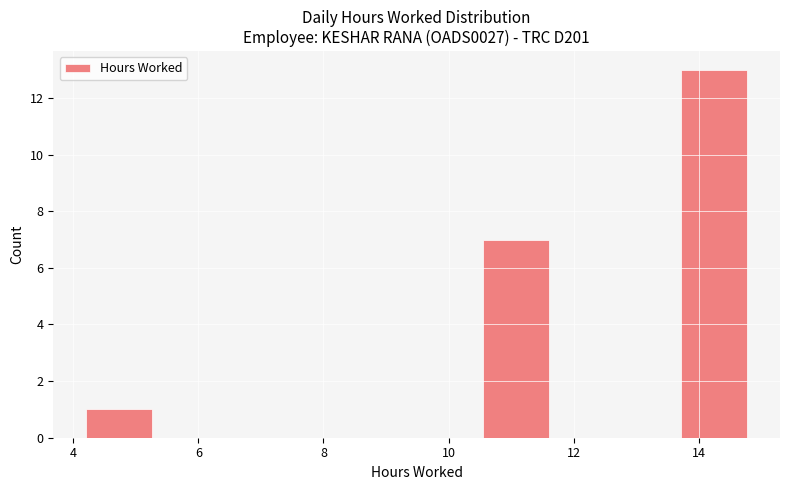

Reading left to right, list every bar in this chart as the range it spans on the x-axis followed by its height. Neither the bar edges nor the heights are printed on the chart, so give them approximately, as read against the axes.

4.2 to 5.2: 1
5.2 to 6.4: 0
6.4 to 7.4: 0
7.4 to 8.4: 0
8.4 to 9.4: 0
9.4 to 10.6: 0
10.6 to 11.6: 7
11.6 to 12.6: 0
12.6 to 13.8: 0
13.8 to 14.8: 13